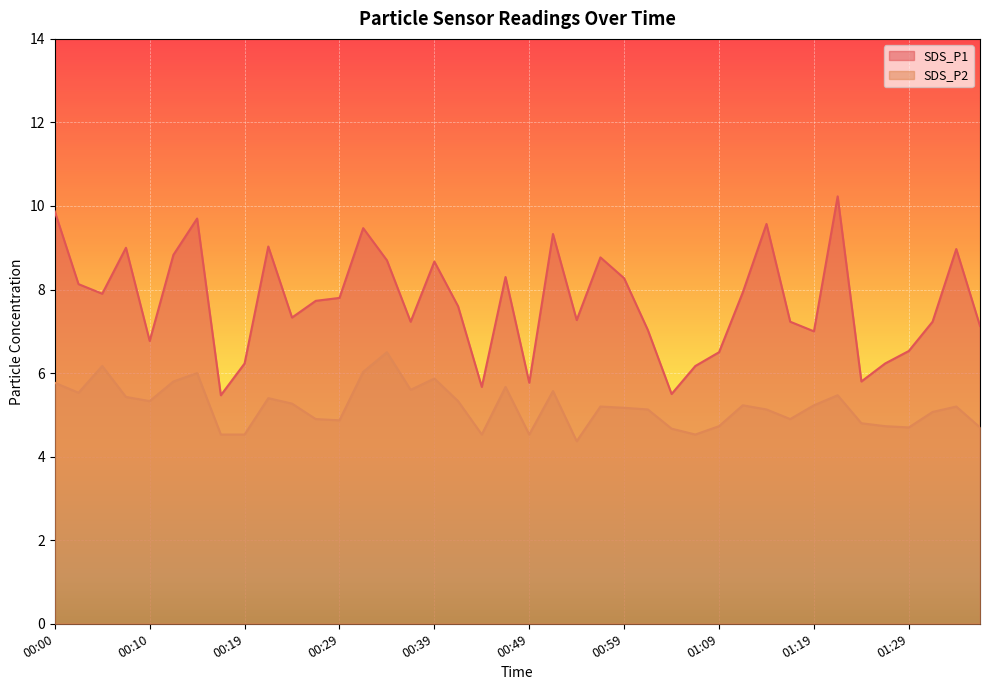

Is it true that SDS_P2 equals 7.9 at 01:26?

False